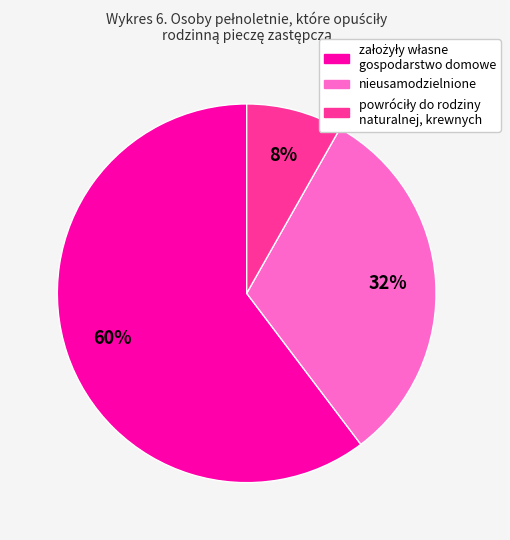

True or false: nieusamodzielnione accounts for 32% of the total.

True